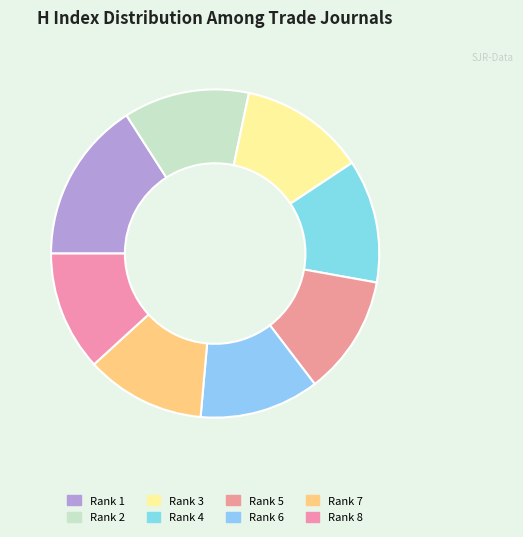

Count the number of slices in the pie.

8